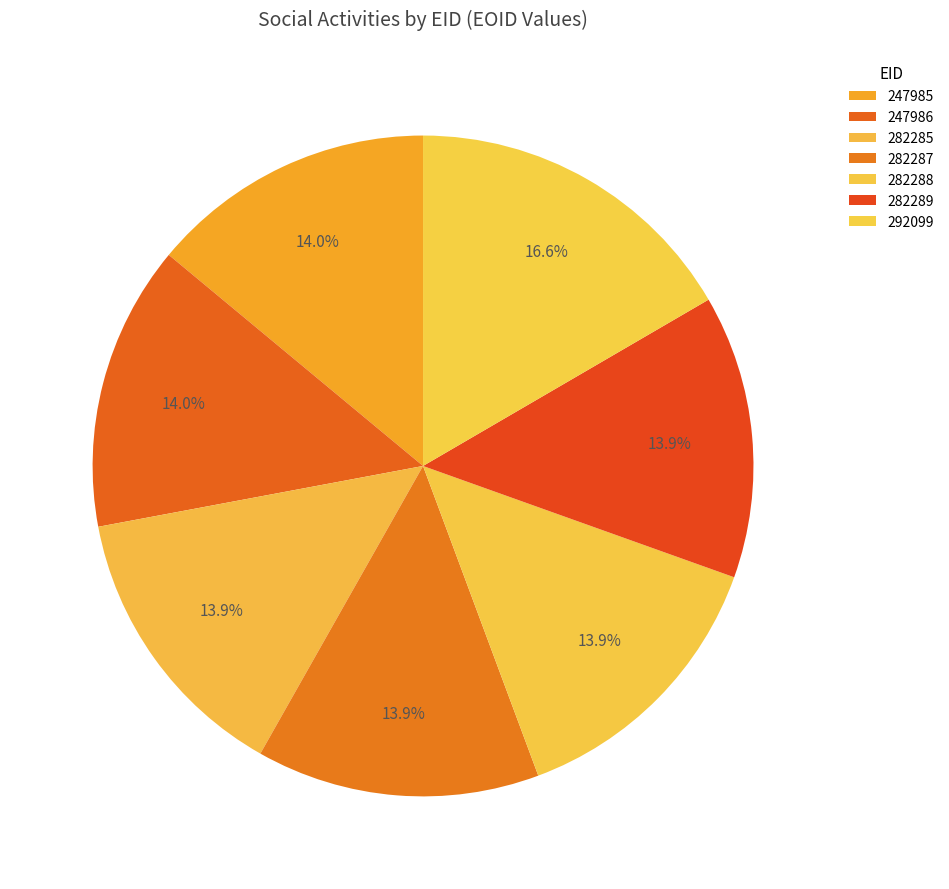

To the nearest percent, what is the difference between the largest and smallest slice percentages?

3%